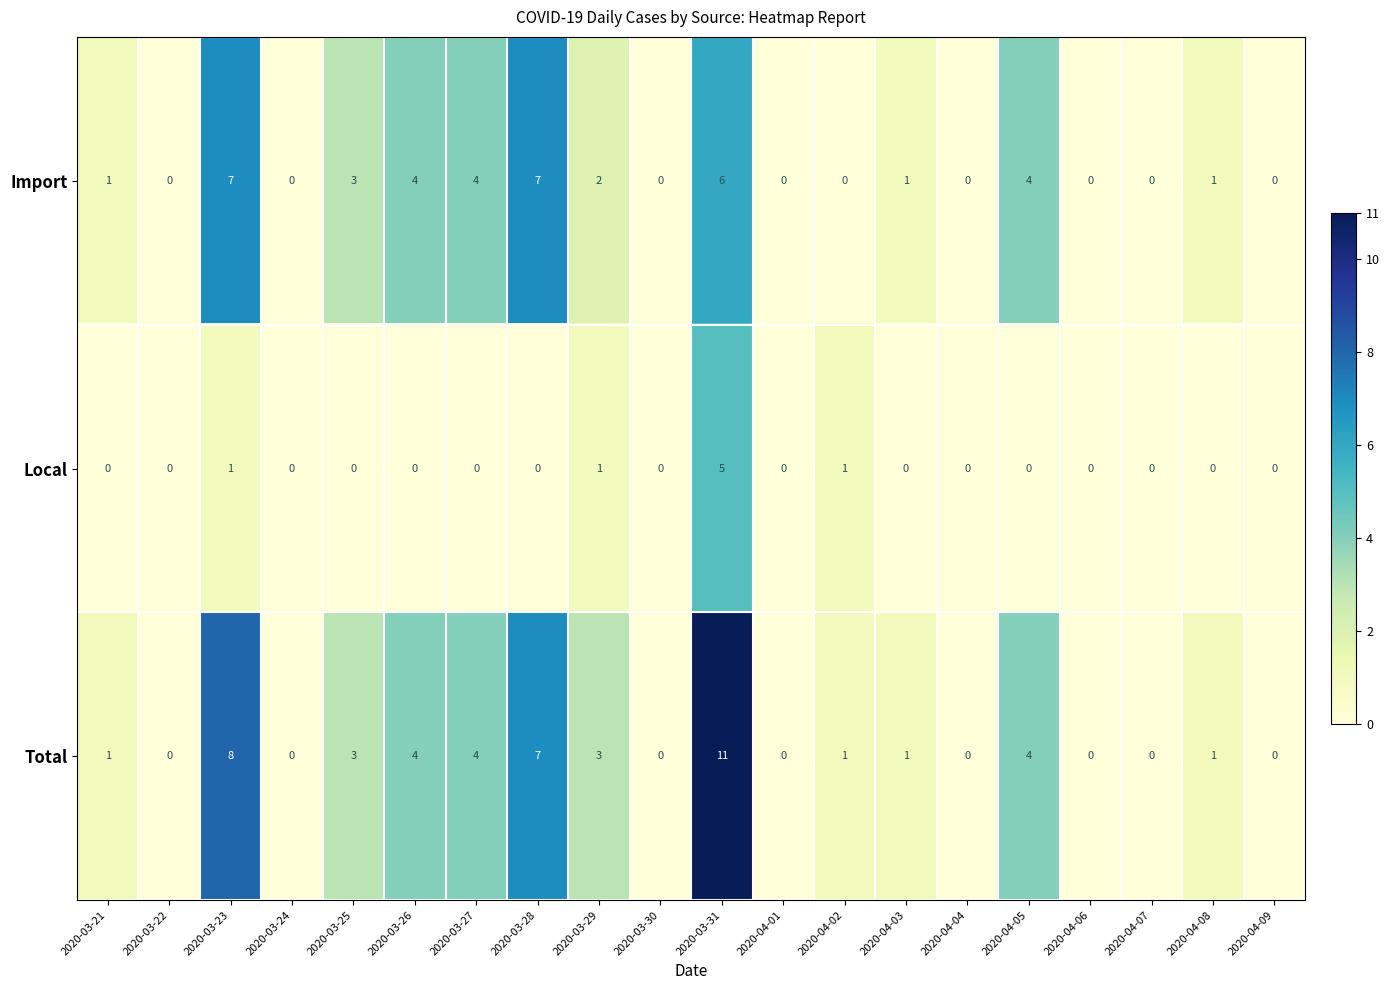

Count the number of categories in the chart.

20